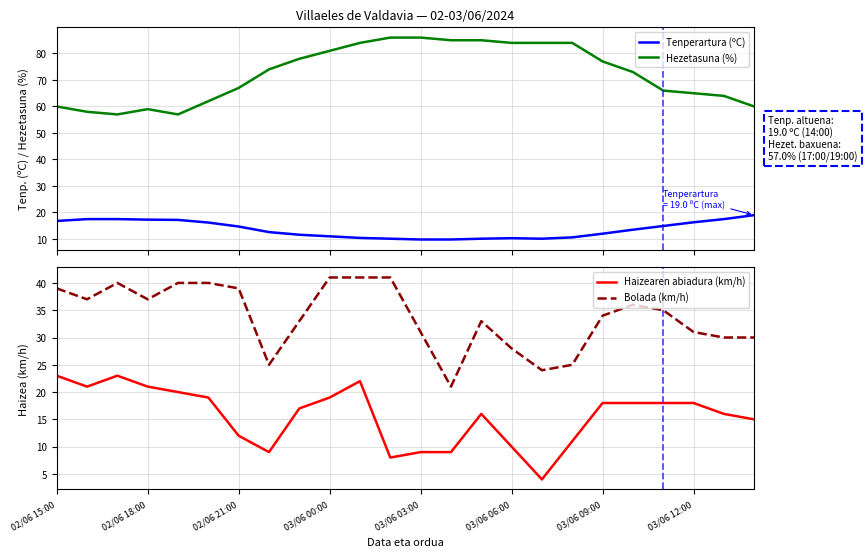

True or false: Hezetasuna (%) and Tenperartura (ºC) cross at least once.

False